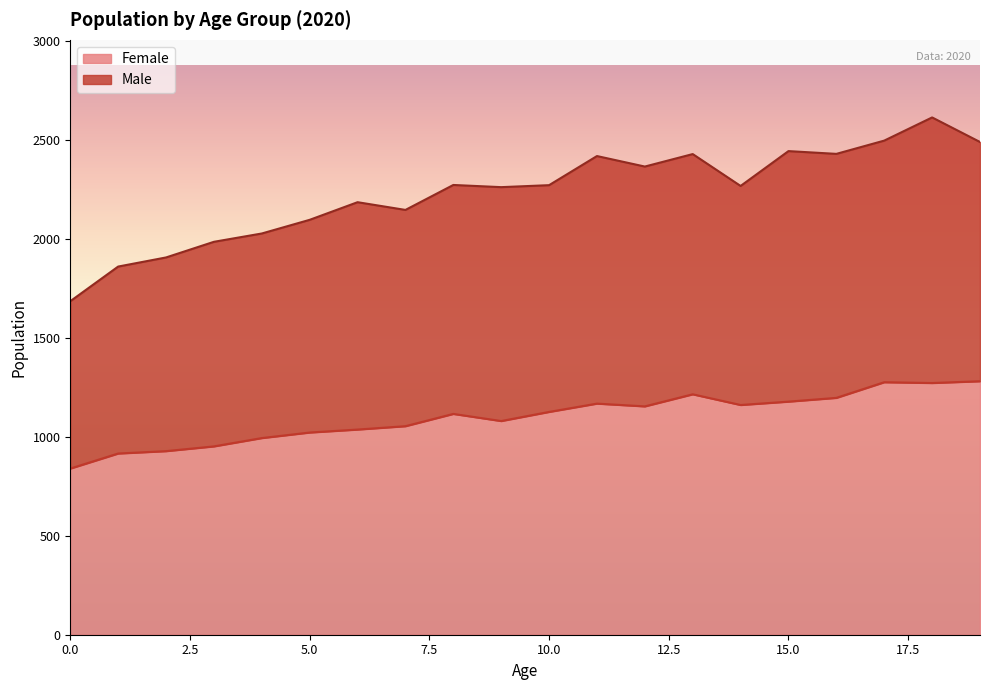

Count the number of categories in the chart.

20